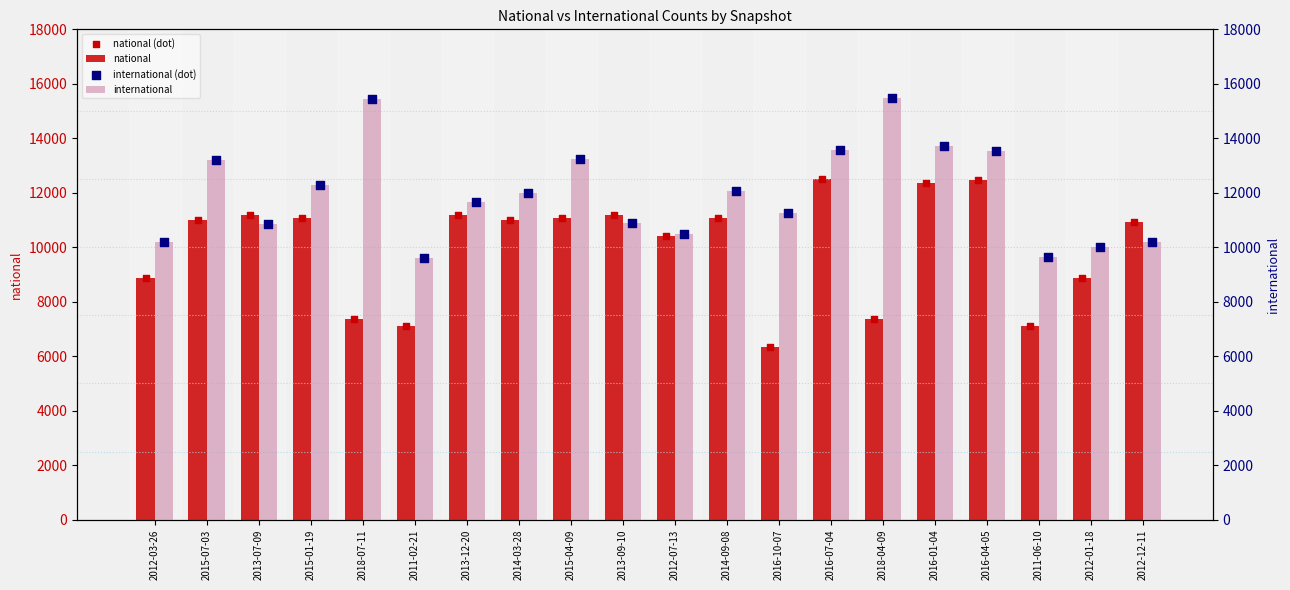

Which series contains the lowest Y value?

national